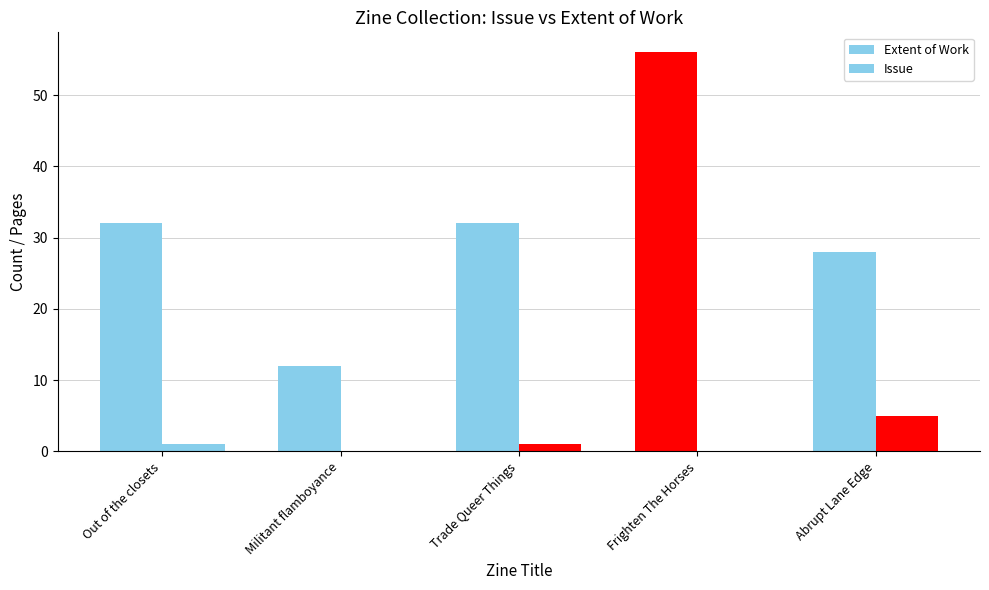

Reading left to right, transcribe all the data shown in this chart.

Extent of Work: 32	12	32	56	28
Issue: 1	0	1	0	5